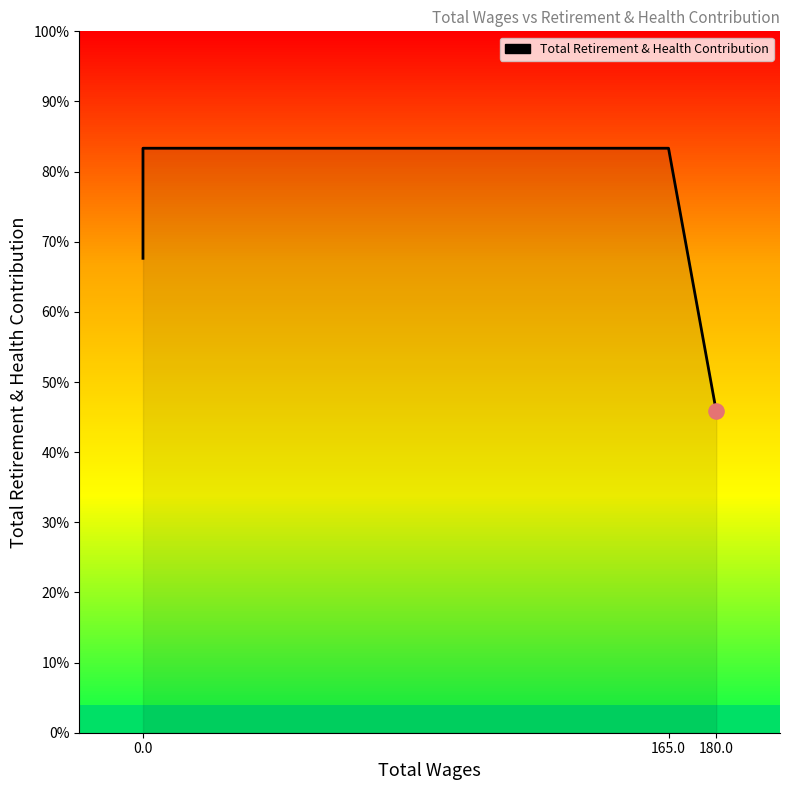

Between 165.0 and 3, which is larger?

165.0